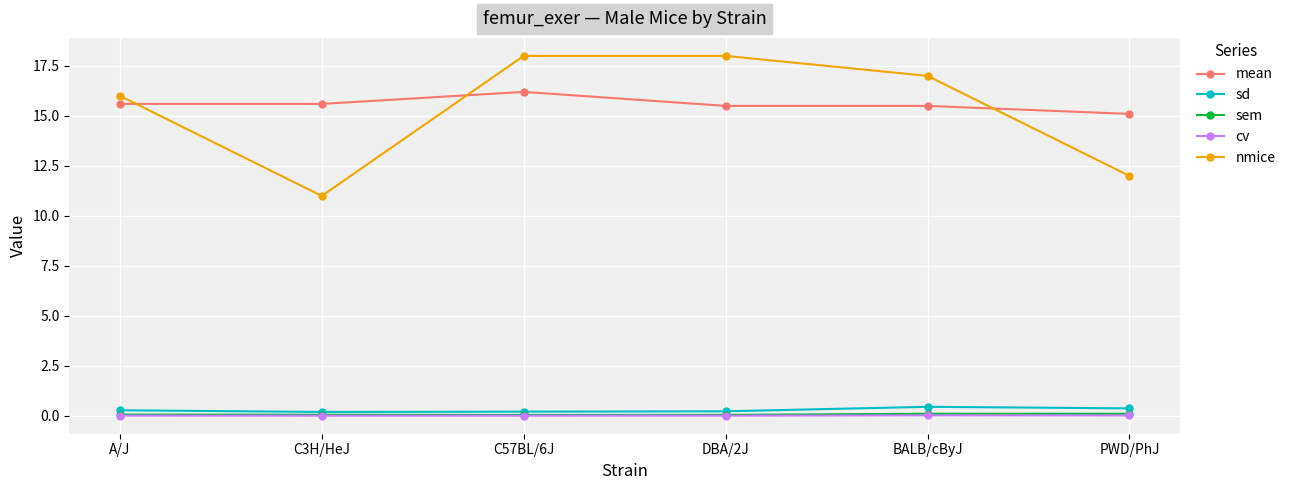

True or false: mean and cv cross at least once.

False